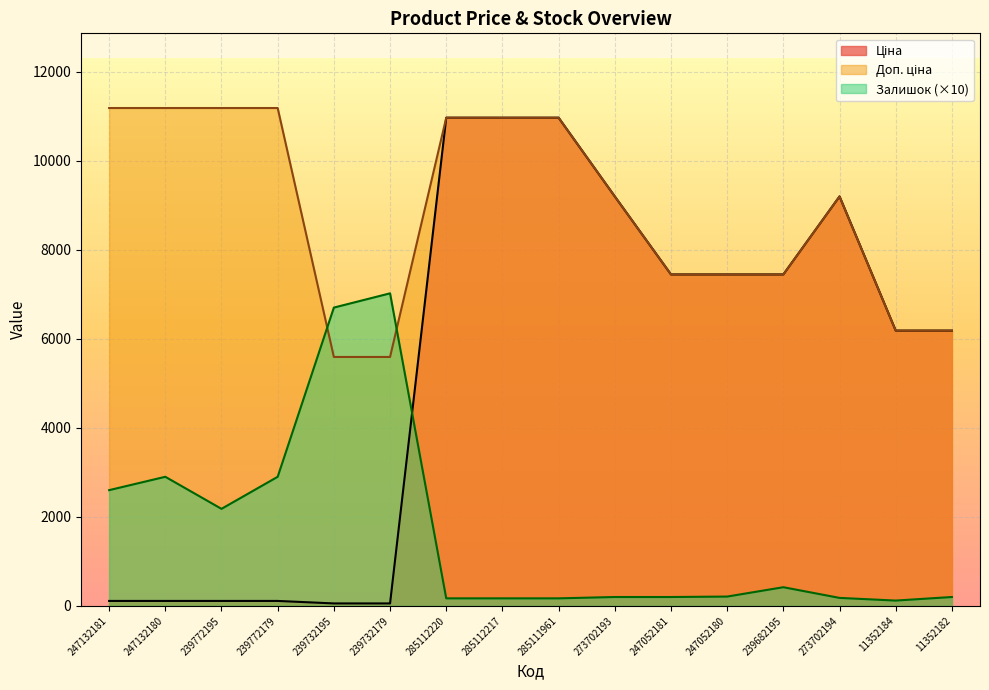

The Ціна series shows 16818.0 at 285112220. True or false?

False